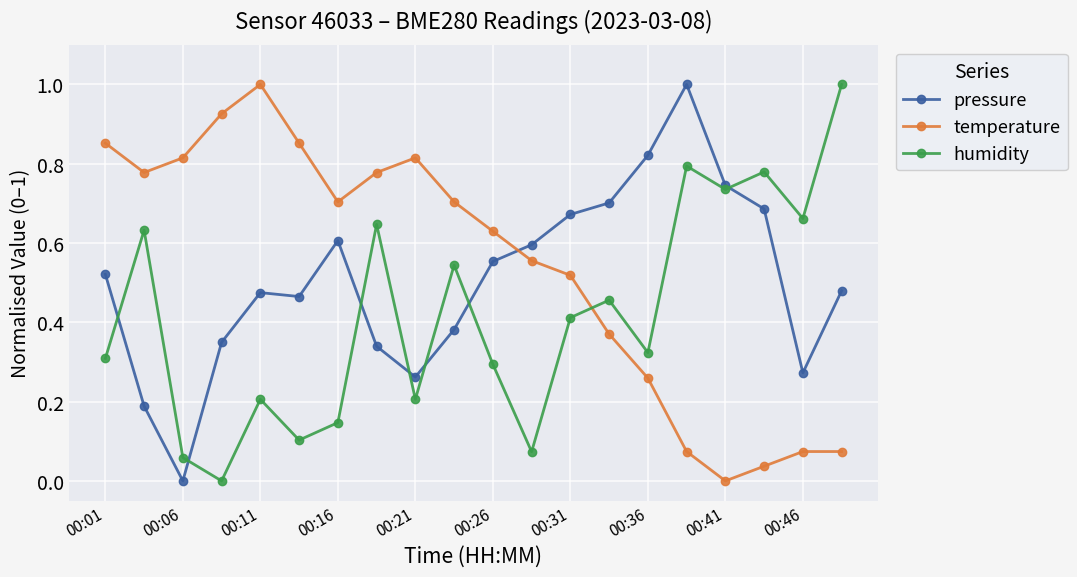

True or false: temperature and humidity cross at least once.

True